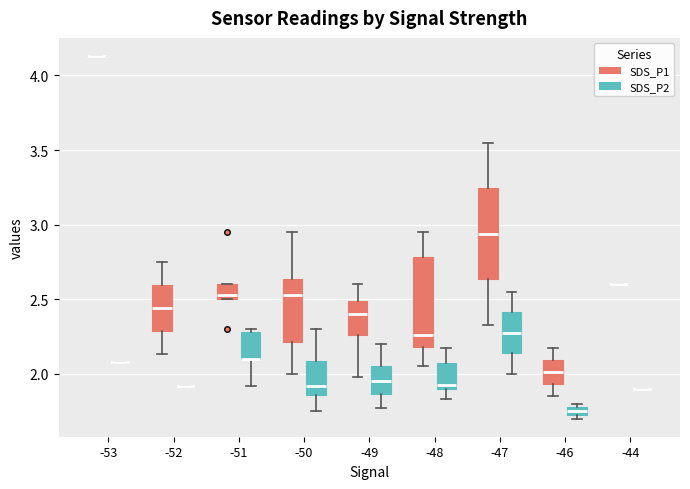

Where does the upper whisker of the box for -52 (SDS_P1) end on the y-axis? The values are not printed on the chart, so give them approximately, as read against the axis.

2.75